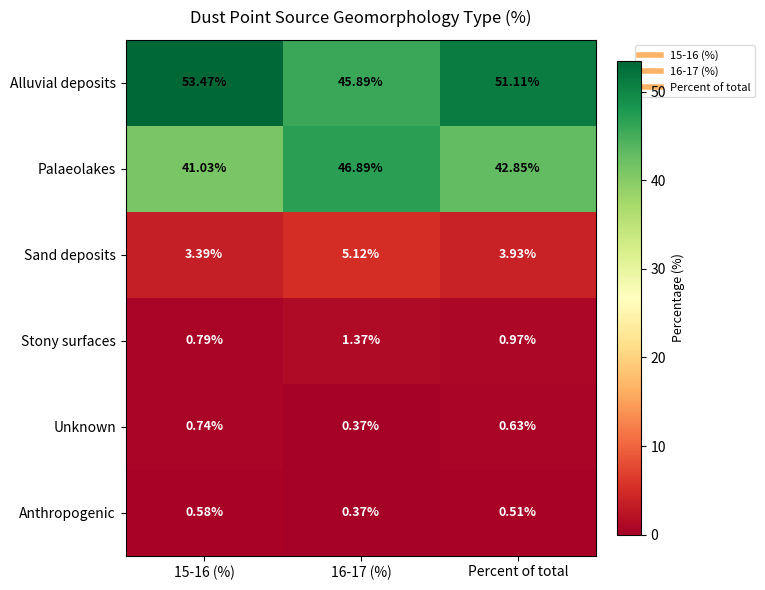

Is the value of Stony surfaces at 16-17 (%) greater than the value of Anthropogenic at 15-16 (%)?

Yes